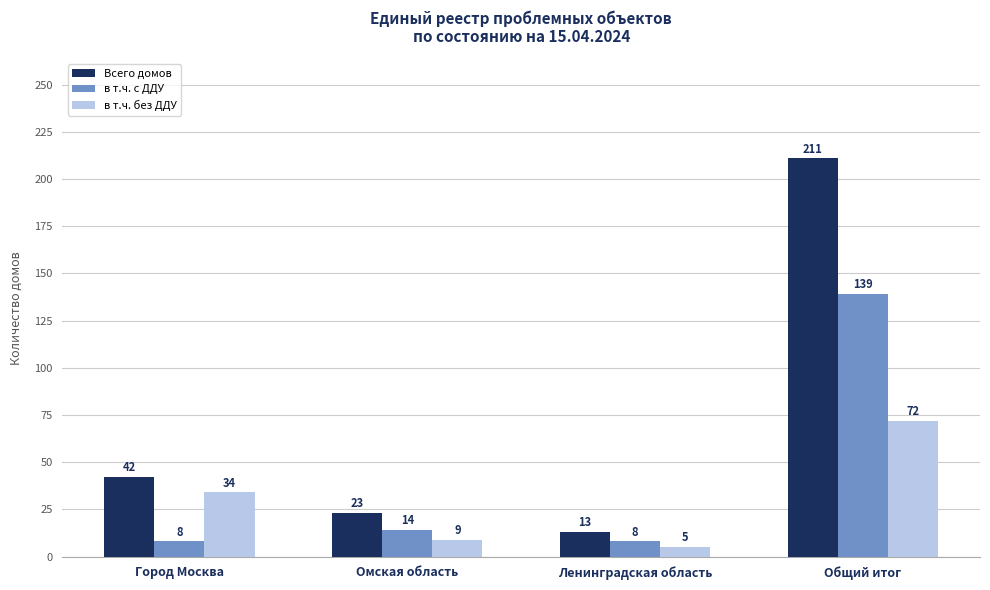

Which series changed the most between Ленинградская область and Общий итог?

Всего домов